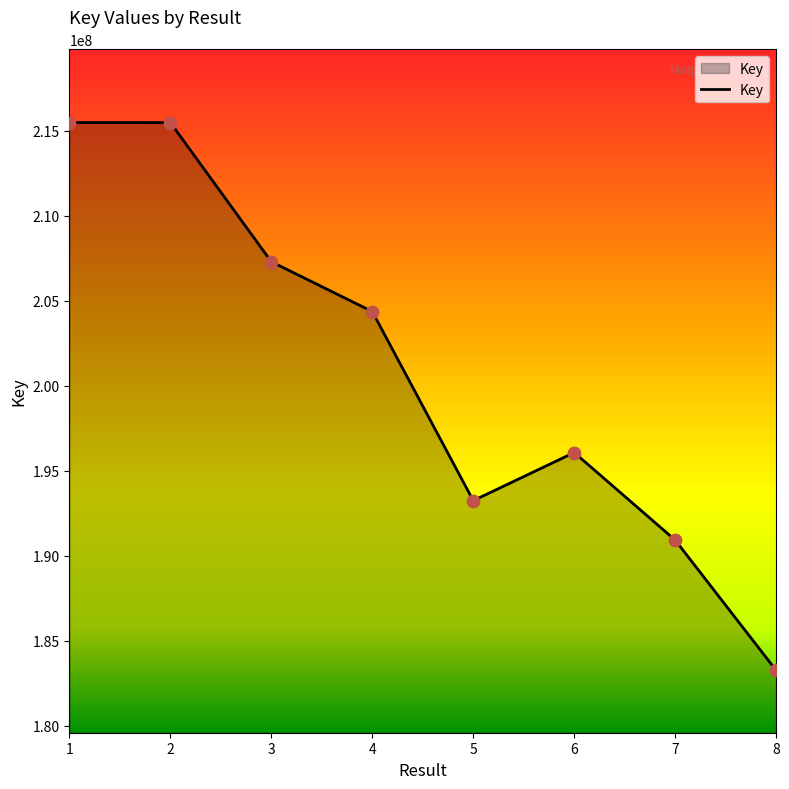

Approximately how many times larger is the value at 5 compared to 7?

1.0